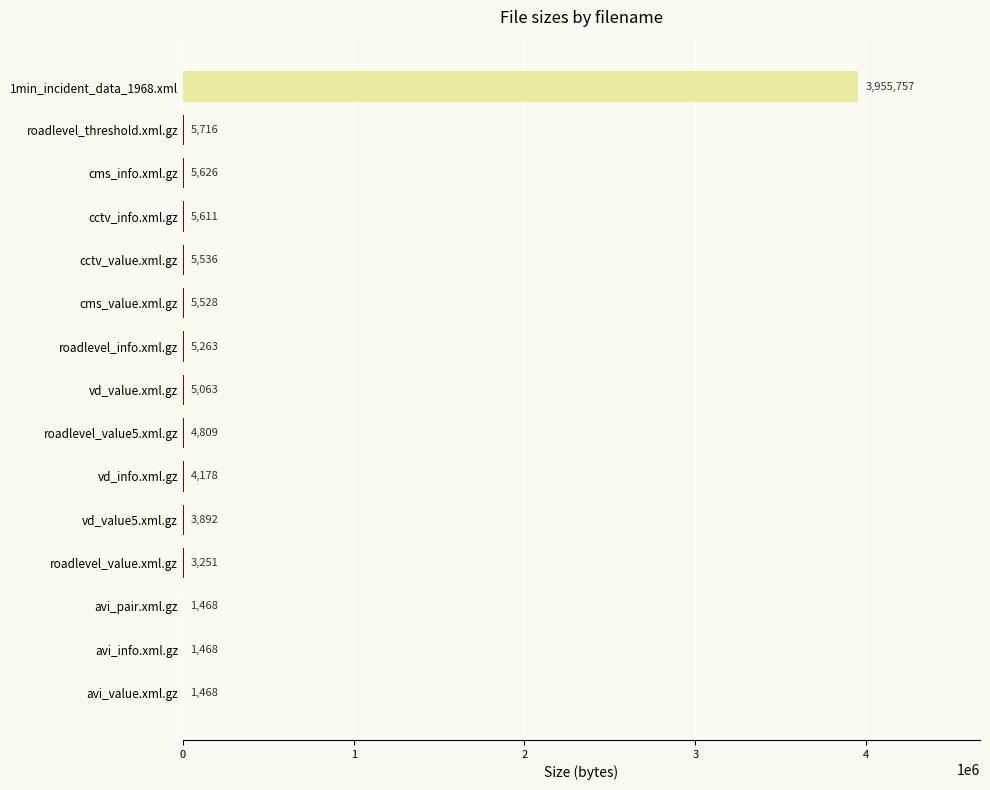

Count the number of categories in the chart.

15